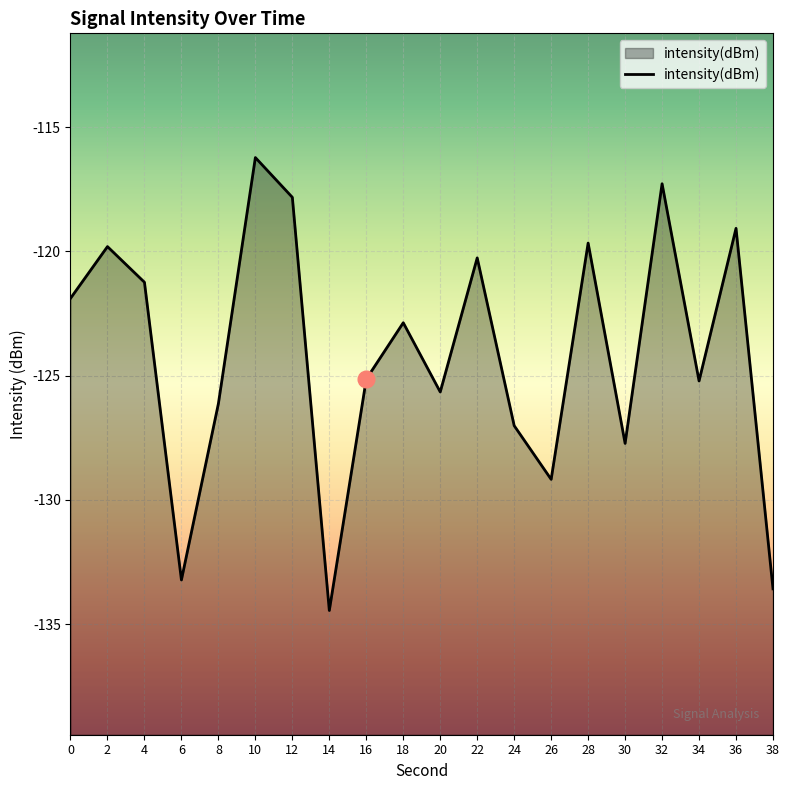

Rank the categories by value from highest to lowest.

10, 32, 12, 36, 28, 2, 22, 4, 0, 18, 16, 34, 20, 8, 24, 30, 26, 6, 38, 14